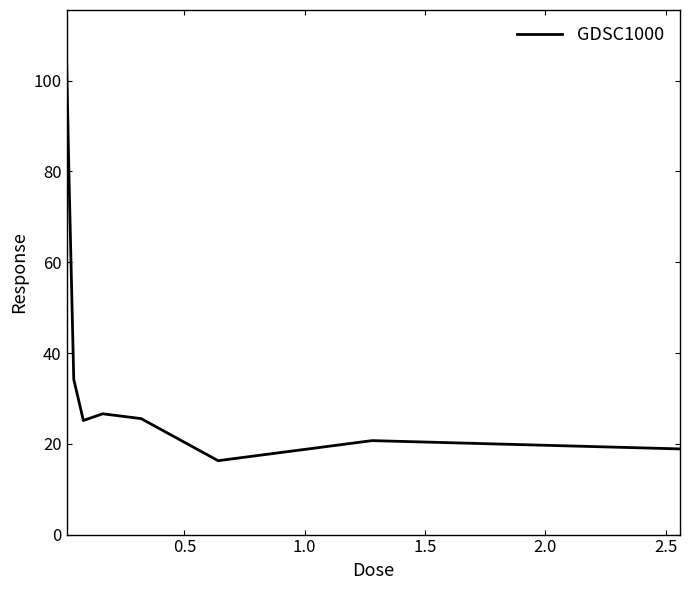

What is the difference between the maximum and minimum values?

88.8